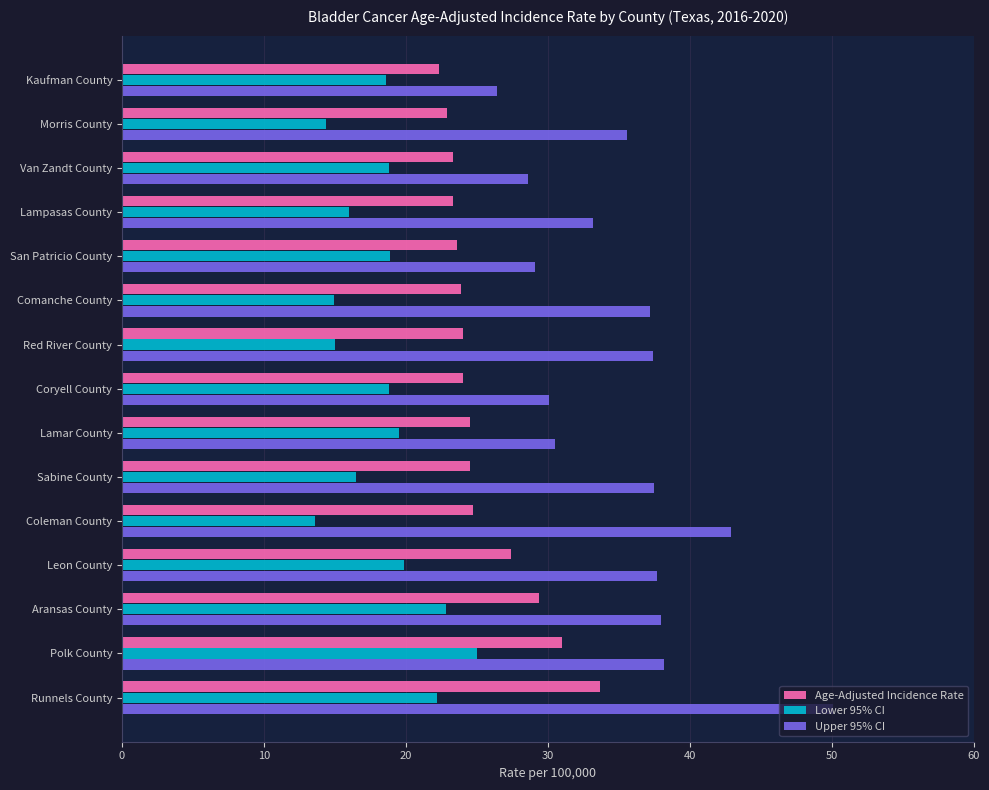

Which category has the lowest value in the Lower 95% CI series?

Coleman County